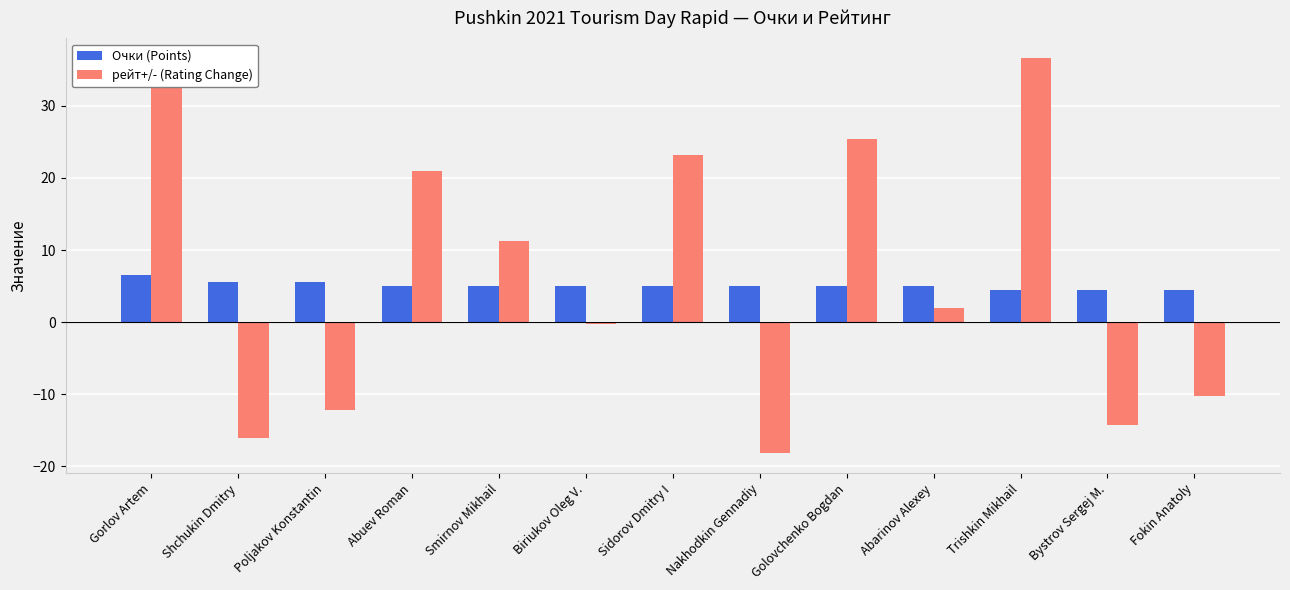

List the labels in order of рейт+/- (Rating Change) value, largest first.

Trishkin Mikhail, Gorlov Artem, Golovchenko Bogdan, Sidorov Dmitry I, Abuev Roman, Smirnov Mikhail, Abarinov Alexey, Biriukov Oleg V., Fokin Anatoly, Poljakov Konstantin, Bystrov Sergej M., Shchukin Dmitry, Nakhodkin Gennadiy